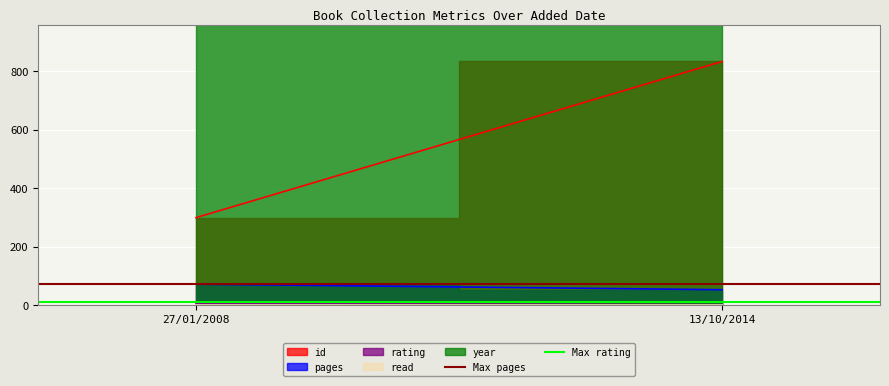

What is the smallest value displayed?

9